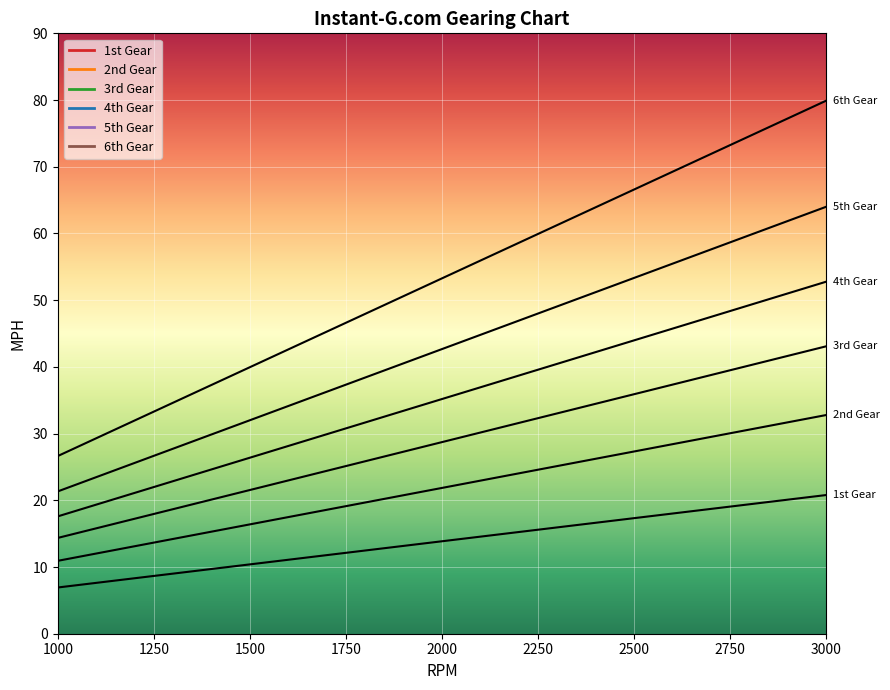

How many data points in 6th Gear are above 53?

11